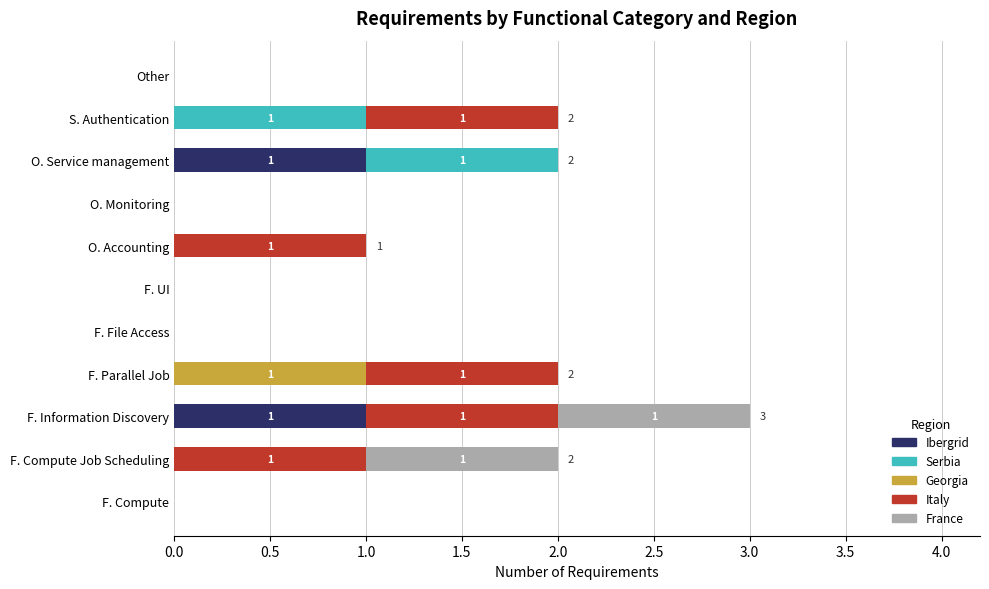

How many data points does each series have?

11